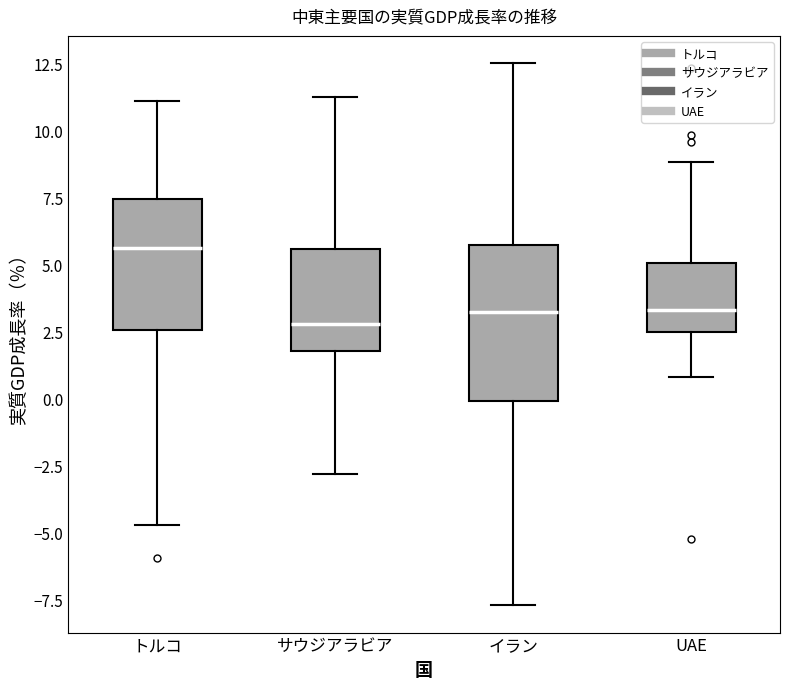

Comparing the boxes themselves (not the whiskers), which one is the tallest?

イラン